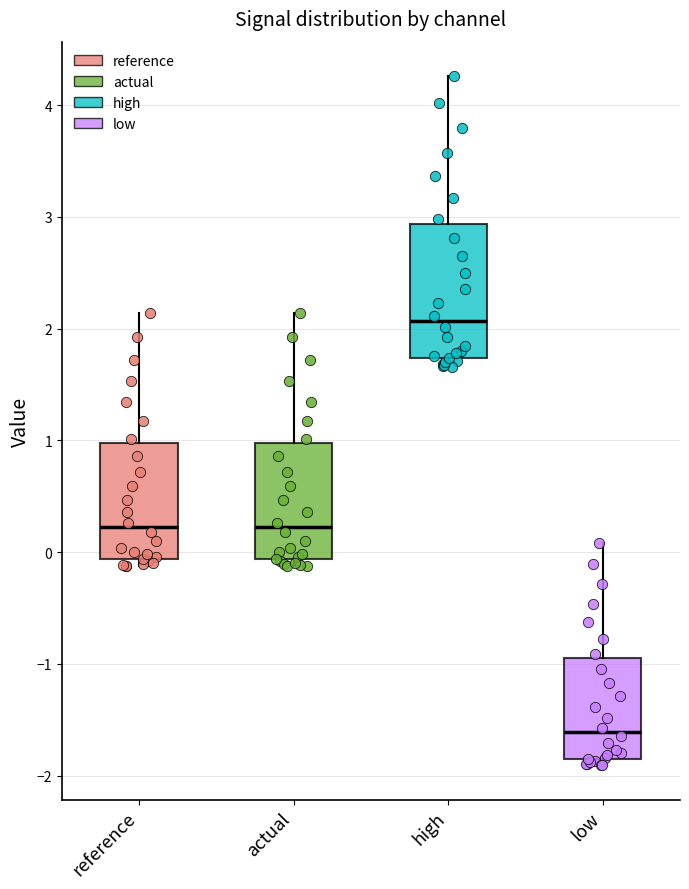

Where is the upper edge of the box for reference on the y-axis? The values are not printed on the chart, so give them approximately, as read against the axis.

1.0